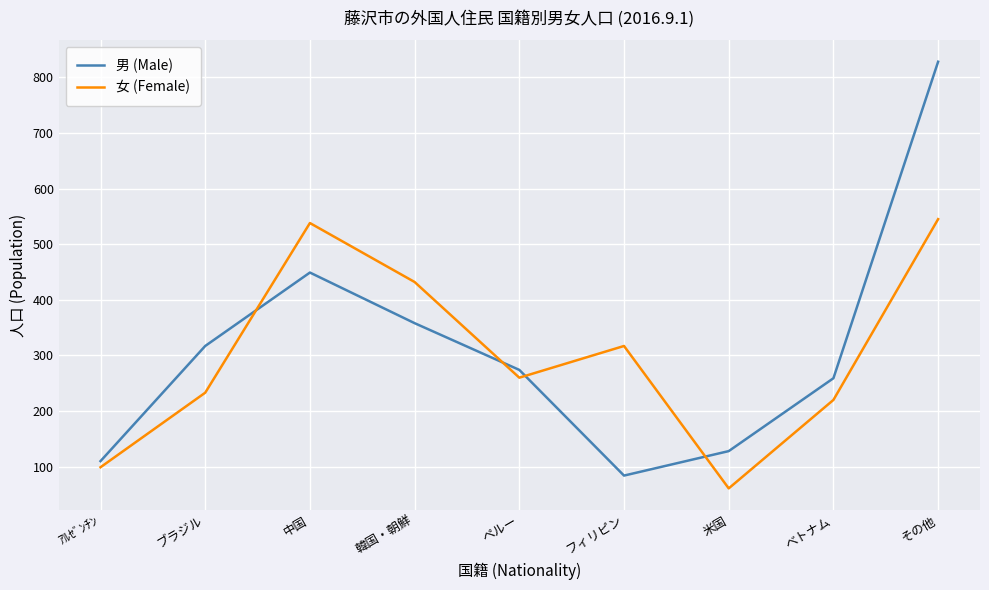

What is the highest value of the 女 (Female) series?

545